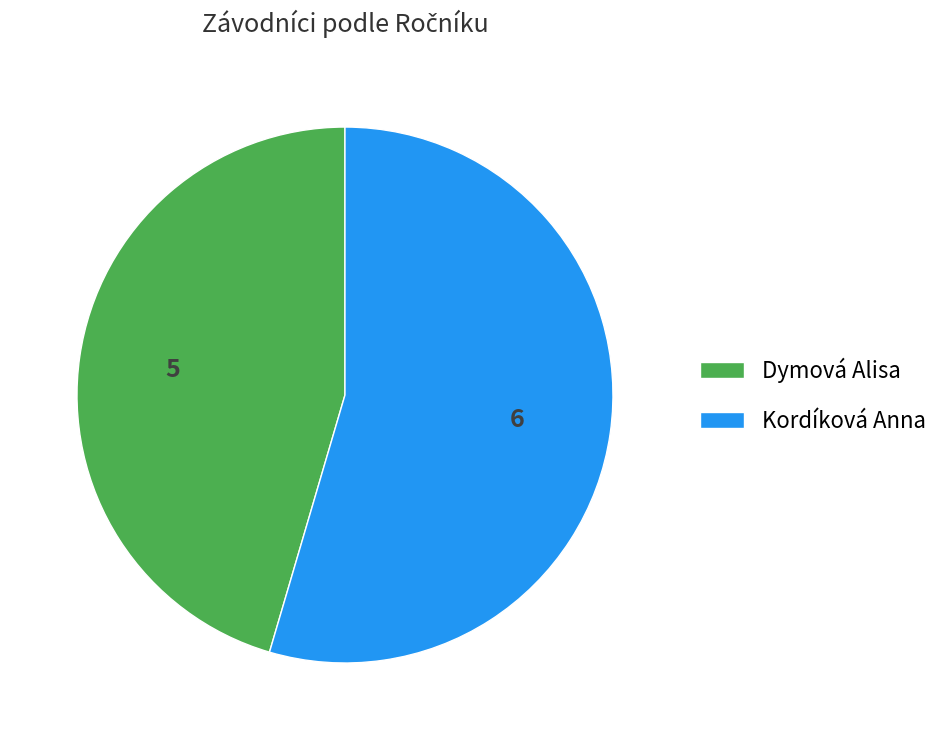

How many slices are in this pie chart?

2